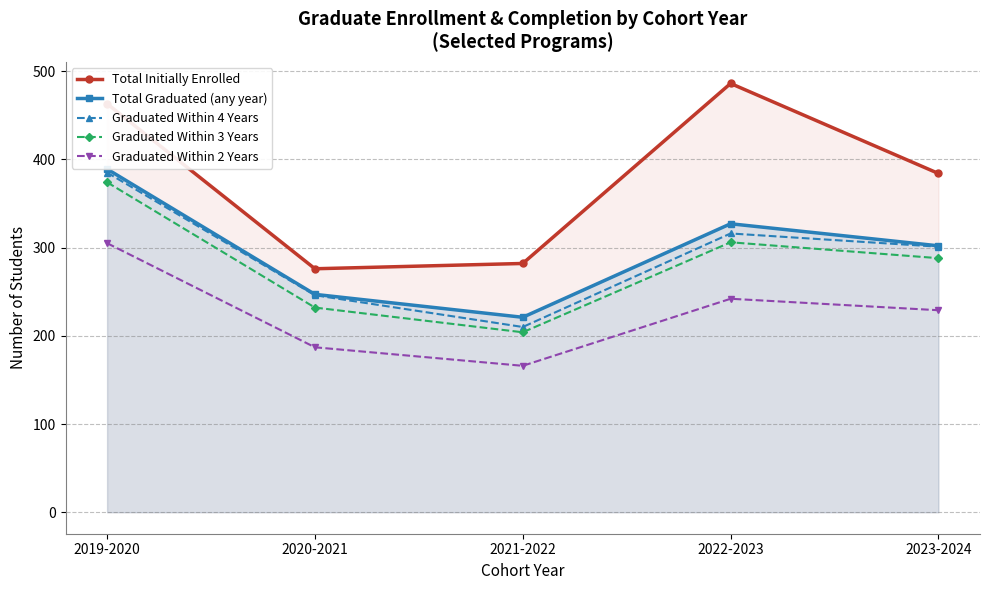

Is the value of Total Initially Enrolled at 2021-2022 greater than the value of Total Graduated (any year) at 2021-2022?

Yes